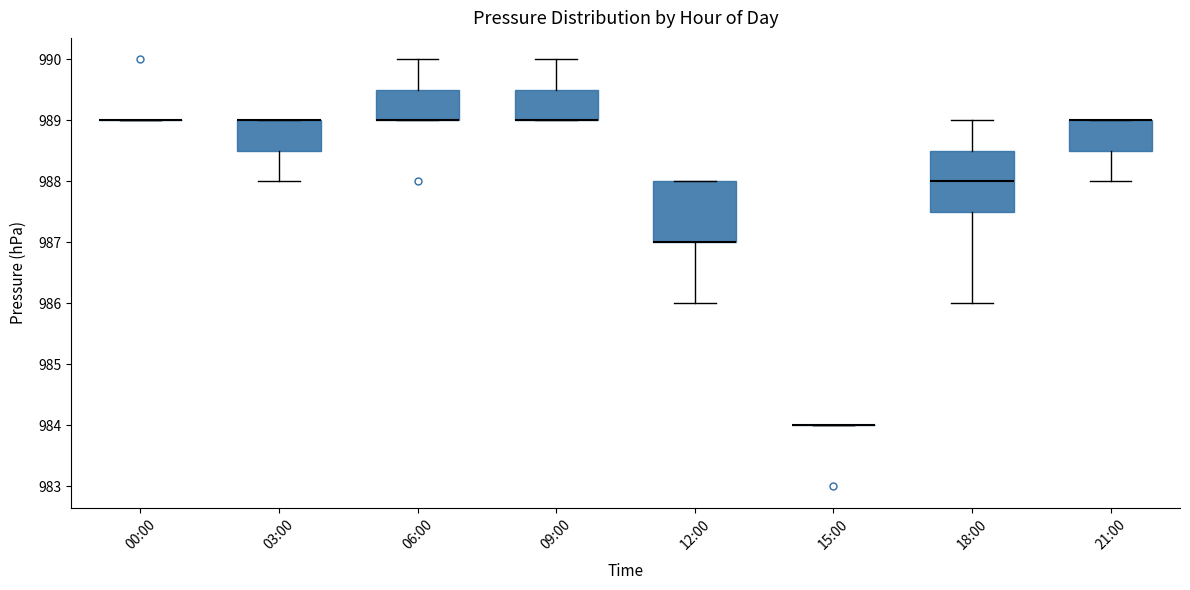

Reading left to right, transcribe this box plot: for each box, give where its median line is, the range the box spans, and where its two whiskers end, as read against the y-axis. The values are not printed on the chart, so give them approximately, as read against the axis.

00:00: box collapsed to a line at 989.0, whiskers 989.0 to 989.0
03:00: median 989.0 (drawn on the box's upper edge), box 988.5 to 989.0, whiskers 988.0 to 989.0
06:00: median 989.0 (drawn on the box's lower edge), box 989.0 to 989.5, whiskers 989.0 to 990.0
09:00: median 989.0 (drawn on the box's lower edge), box 989.0 to 989.5, whiskers 989.0 to 990.0
12:00: median 987.0 (drawn on the box's lower edge), box 987.0 to 988.0, whiskers 986.0 to 988.0
15:00: box collapsed to a line at 984.0, whiskers 984.0 to 984.0
18:00: median 988.0, box 987.5 to 988.5, whiskers 986.0 to 989.0
21:00: median 989.0 (drawn on the box's upper edge), box 988.5 to 989.0, whiskers 988.0 to 989.0